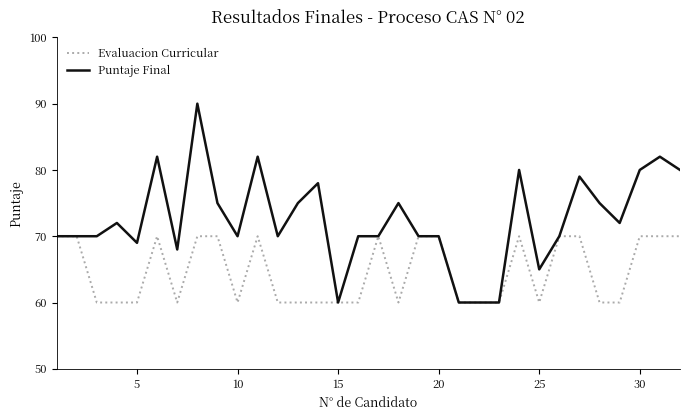

What is the greatest value displayed?

90